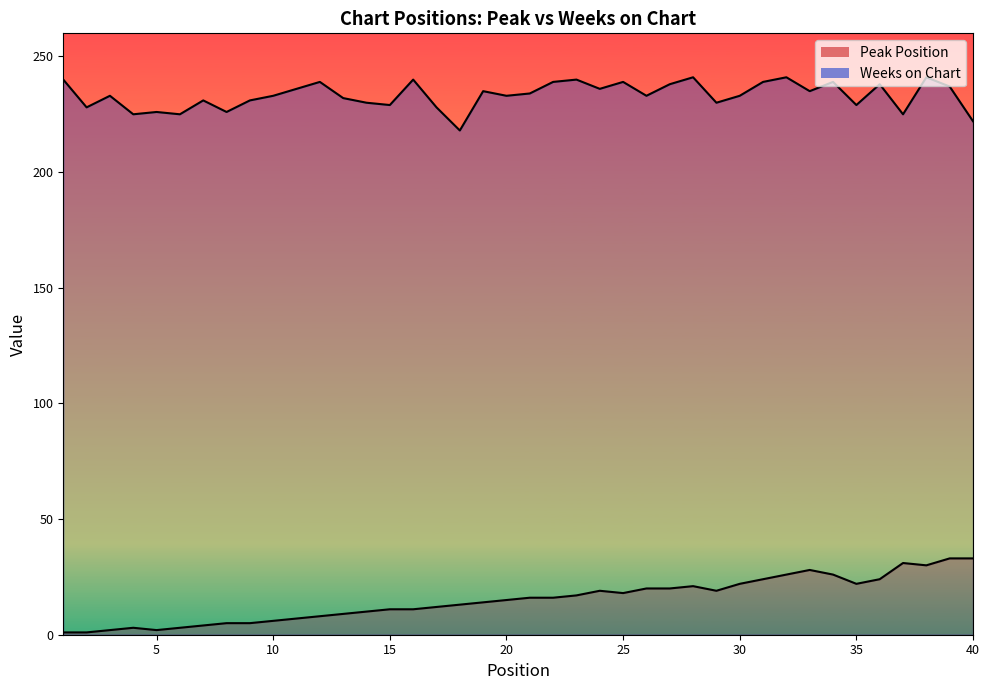

What is the difference between the maximum and minimum values in the Weeks on Chart series?

23